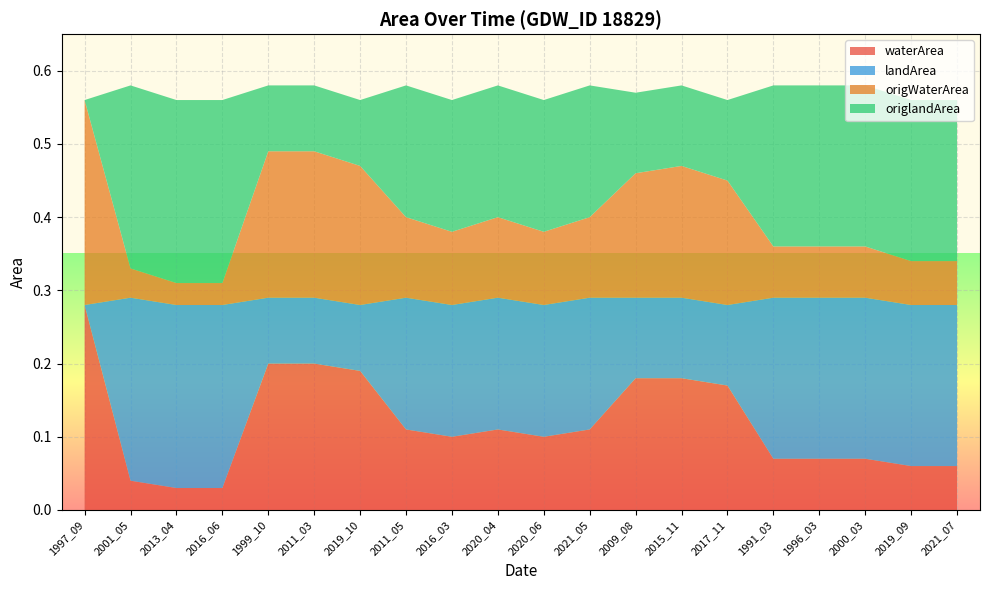

Reading left to right, what are all the values shown in this chart?

waterArea: 1997_09=0.3	2001_05=0.0	2013_04=0.0	2016_06=0.0	1999_10=0.2	2011_03=0.2	2019_10=0.2	2011_05=0.1	2016_03=0.1	2020_04=0.1	2020_06=0.1	2021_05=0.1	2009_08=0.2	2015_11=0.2	2017_11=0.2	1991_03=0.1	1996_03=0.1	2000_03=0.1	2019_09=0.1	2021_07=0.1
landArea: 1997_09=0.0	2001_05=0.2	2013_04=0.2	2016_06=0.2	1999_10=0.1	2011_03=0.1	2019_10=0.1	2011_05=0.2	2016_03=0.2	2020_04=0.2	2020_06=0.2	2021_05=0.2	2009_08=0.1	2015_11=0.1	2017_11=0.1	1991_03=0.2	1996_03=0.2	2000_03=0.2	2019_09=0.2	2021_07=0.2
origWaterArea: 1997_09=0.3	2001_05=0.0	2013_04=0.0	2016_06=0.0	1999_10=0.2	2011_03=0.2	2019_10=0.2	2011_05=0.1	2016_03=0.1	2020_04=0.1	2020_06=0.1	2021_05=0.1	2009_08=0.2	2015_11=0.2	2017_11=0.2	1991_03=0.1	1996_03=0.1	2000_03=0.1	2019_09=0.1	2021_07=0.1
origlandArea: 1997_09=0.0	2001_05=0.2	2013_04=0.2	2016_06=0.2	1999_10=0.1	2011_03=0.1	2019_10=0.1	2011_05=0.2	2016_03=0.2	2020_04=0.2	2020_06=0.2	2021_05=0.2	2009_08=0.1	2015_11=0.1	2017_11=0.1	1991_03=0.2	1996_03=0.2	2000_03=0.2	2019_09=0.2	2021_07=0.2